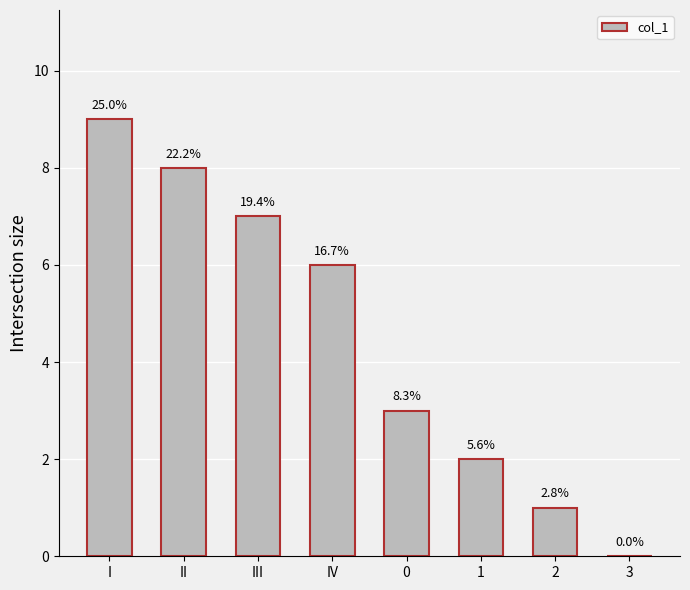

Is it true that the value at 0 is 5?

False